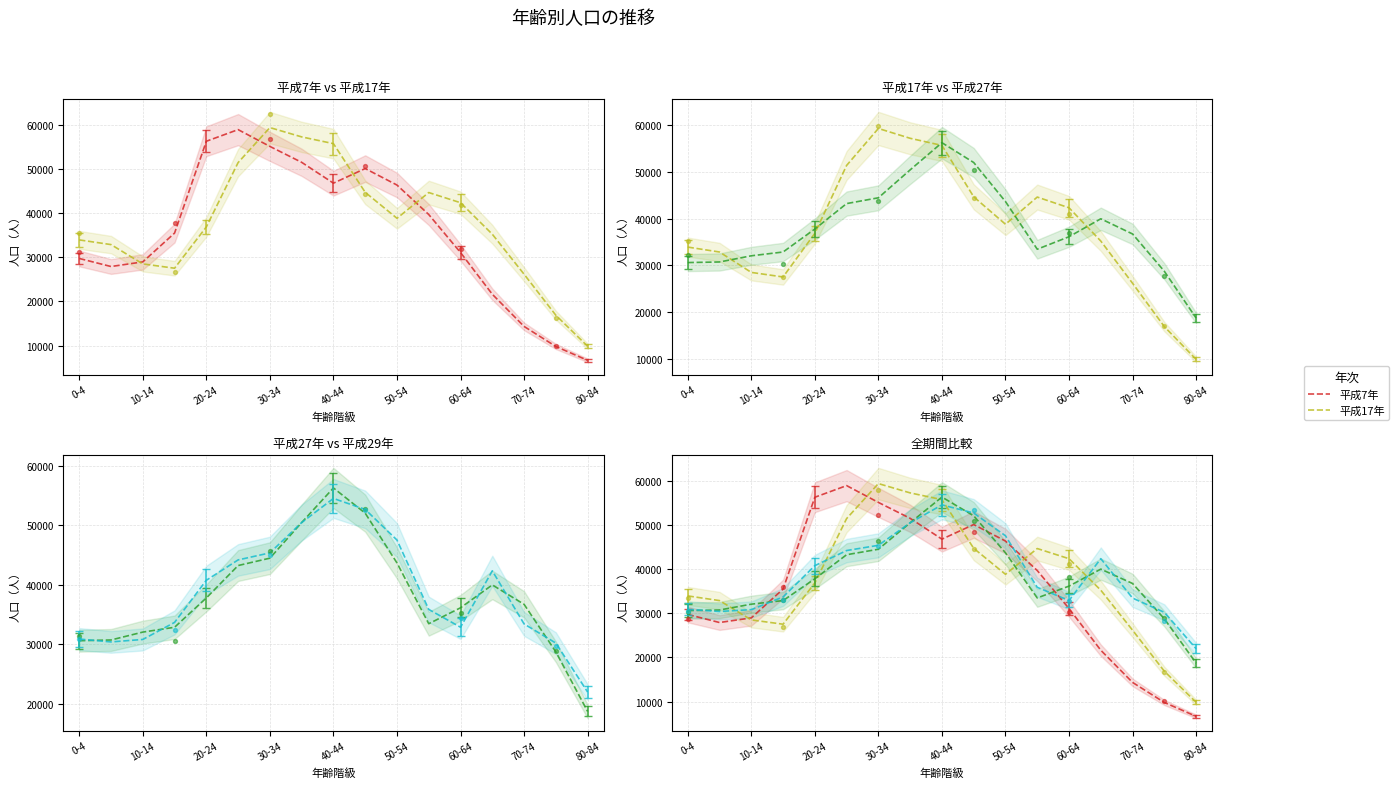

At how many categories does at least one series exceed 16630?

17